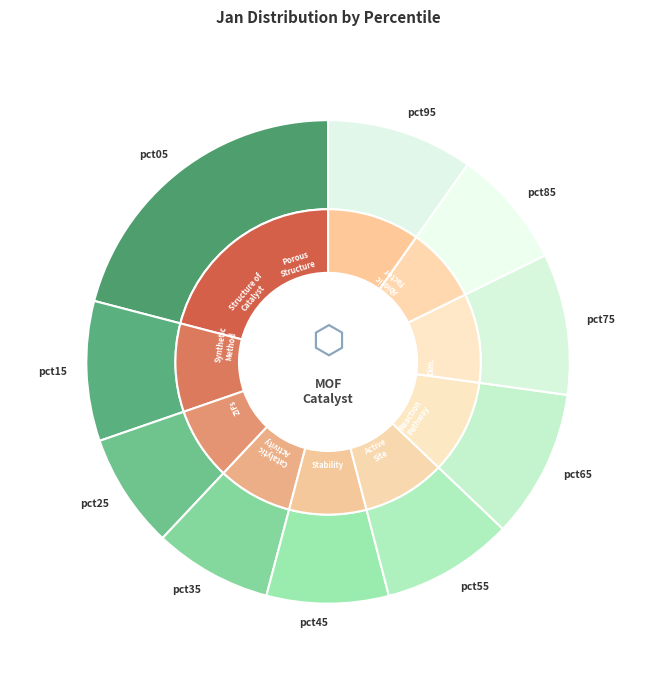

Is pct35 the majority of the pie?

No